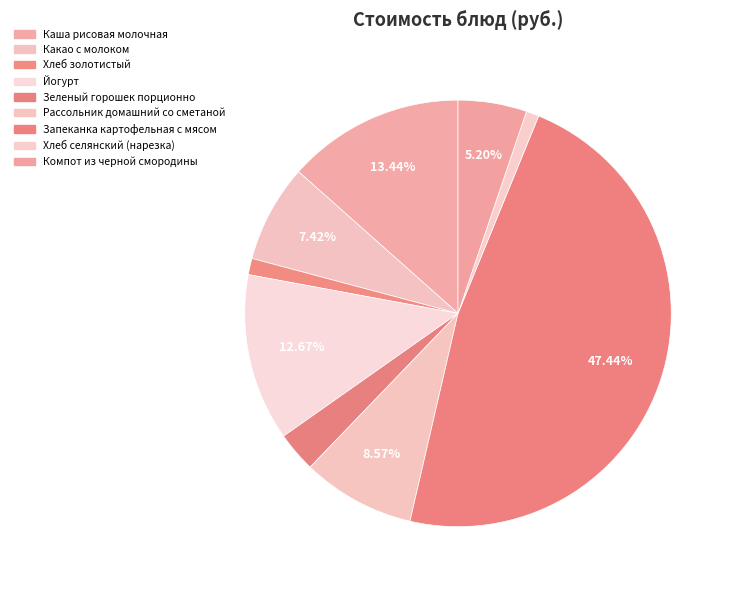

To the nearest percent, what percentage of the pie is Какао с молоком?

7%